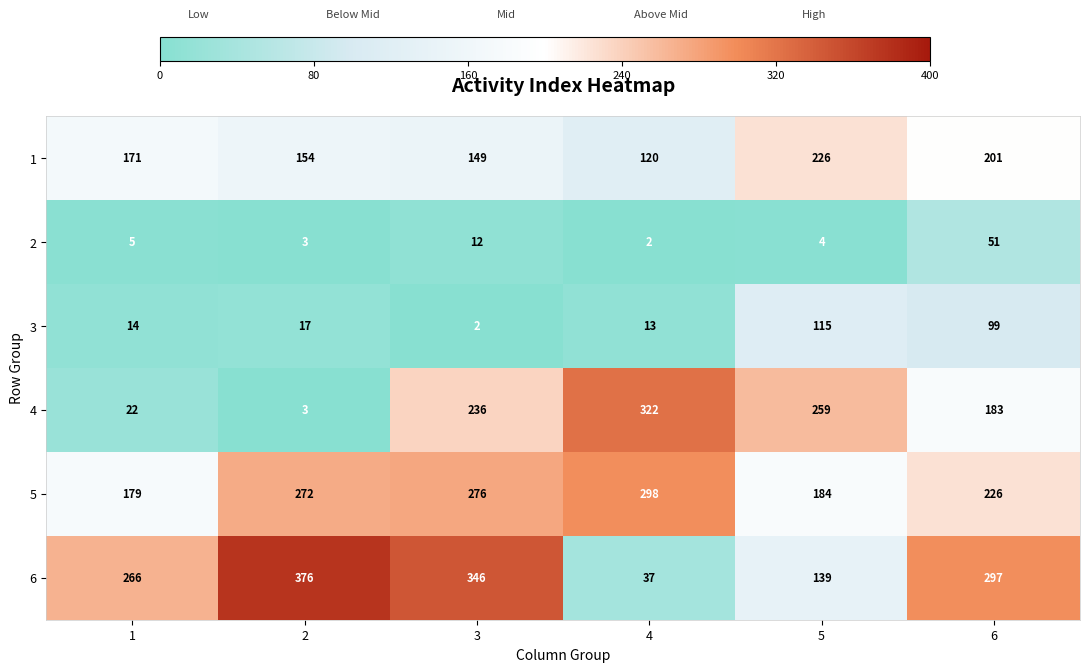

What is the highest value of the 2 series?

51